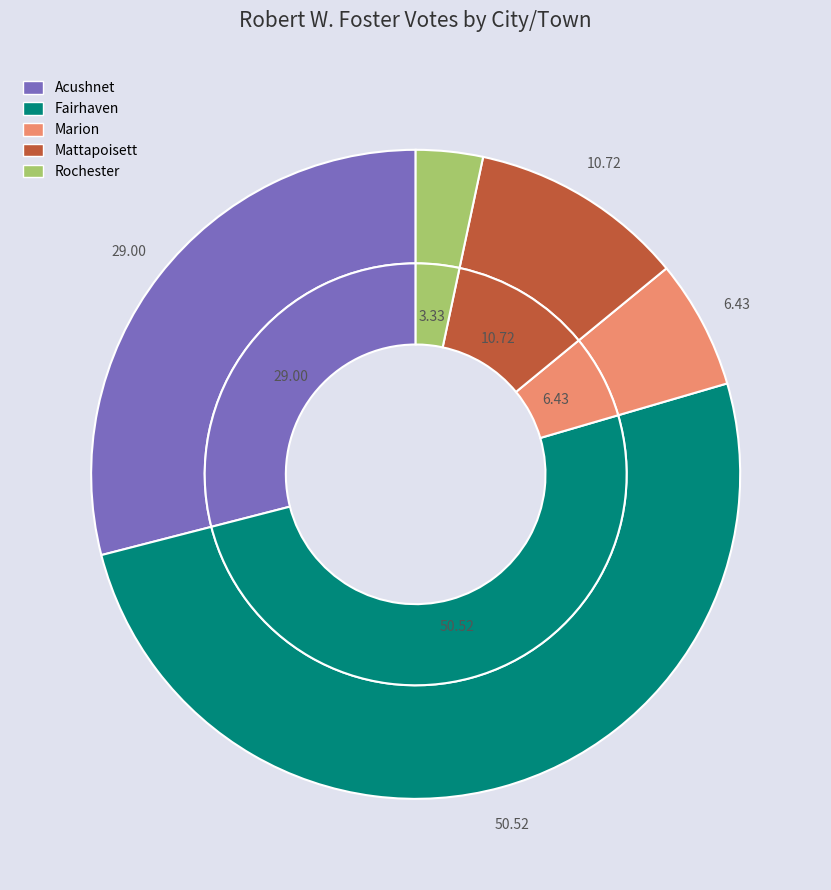

Does Mattapoisett represent more than half of the total?

No